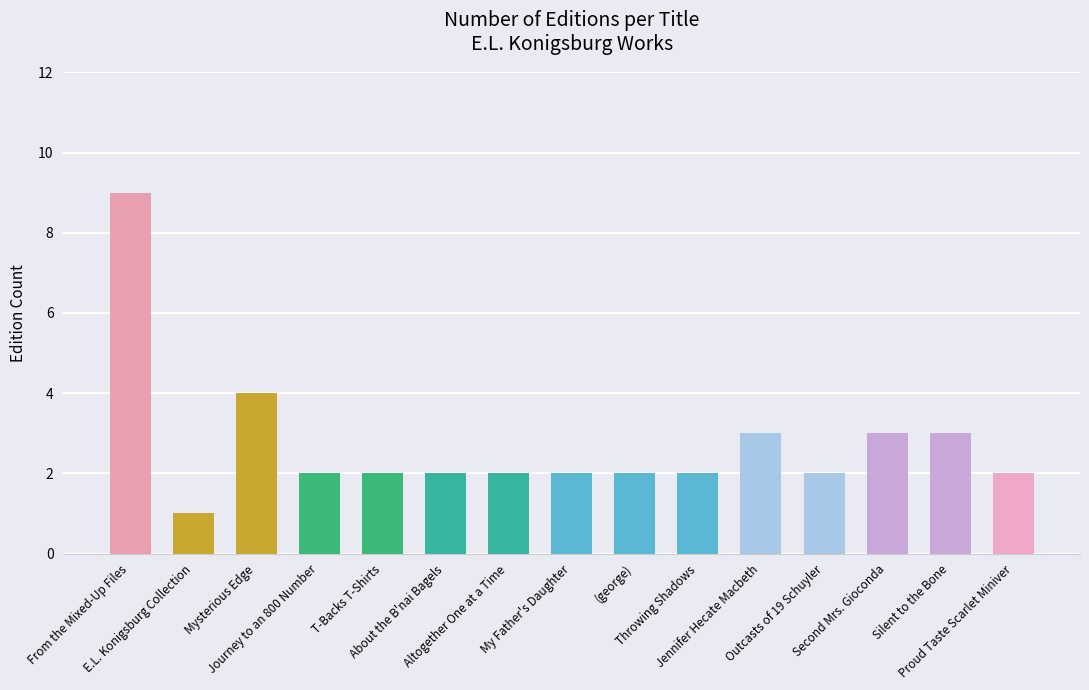

Where does the data first go above 2?

From the Mixed-Up Files